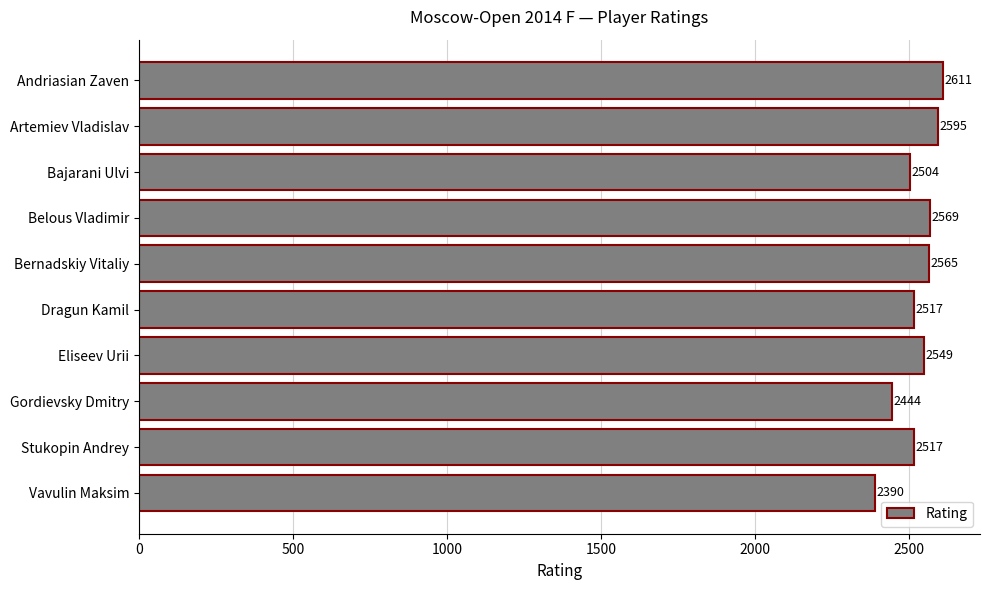

What is the sum of the values at Andriasian Zaven and Bajarani Ulvi?

5115